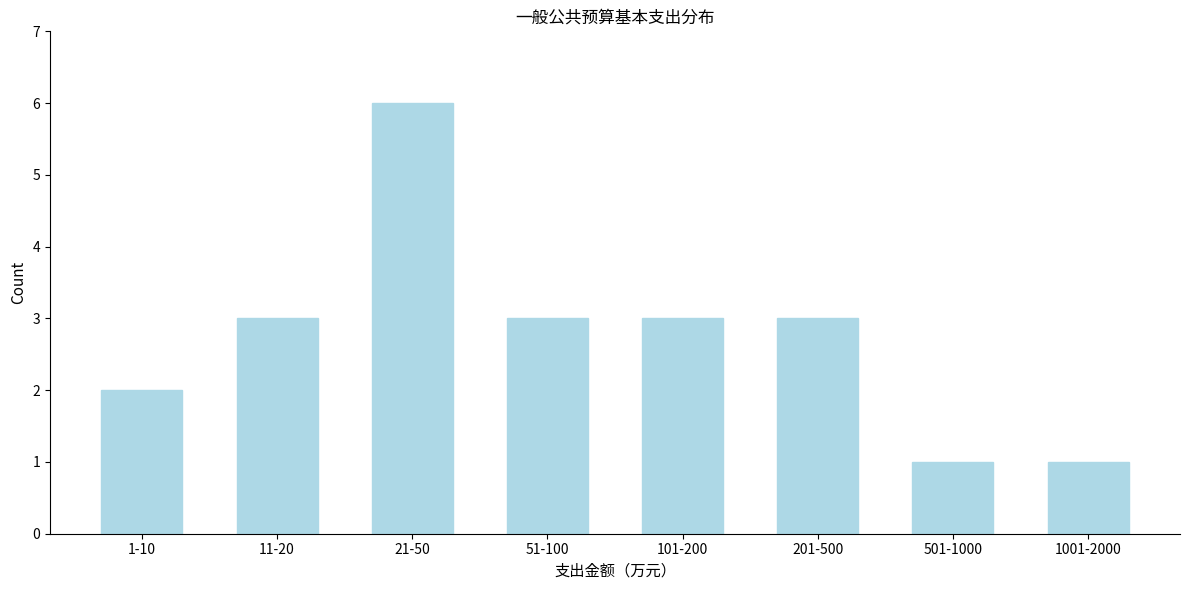

Reading right to left, extract all data points from this chart.

1001-2000=1	501-1000=1	201-500=3	101-200=3	51-100=3	21-50=6	11-20=3	1-10=2